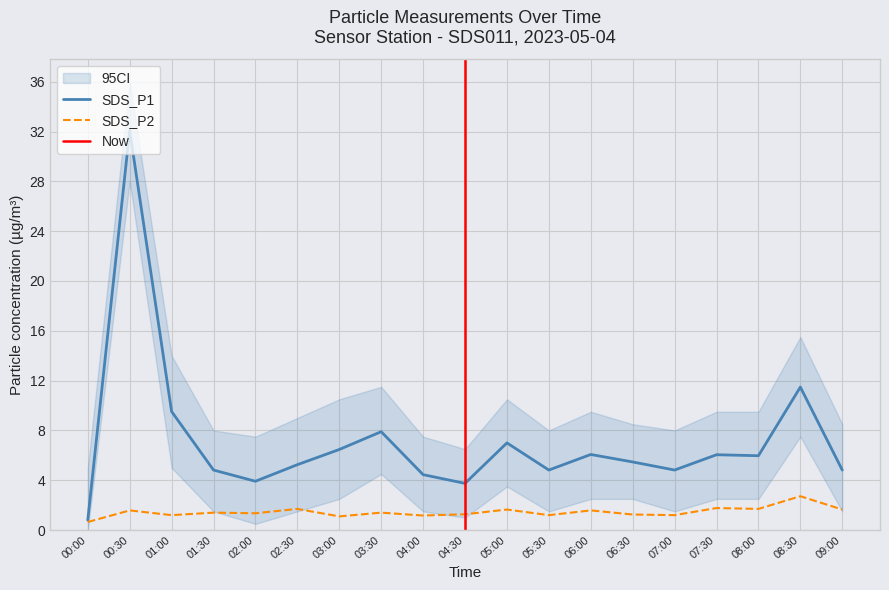

Does the chart have visible grid lines?

Yes